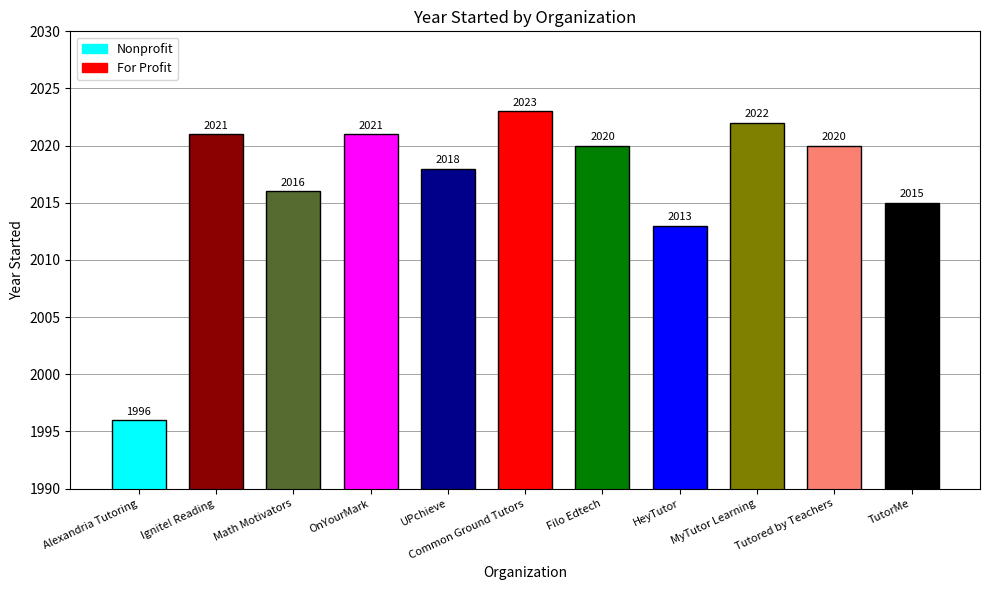

What is the label of the 11th bar from the right?

Alexandria Tutoring